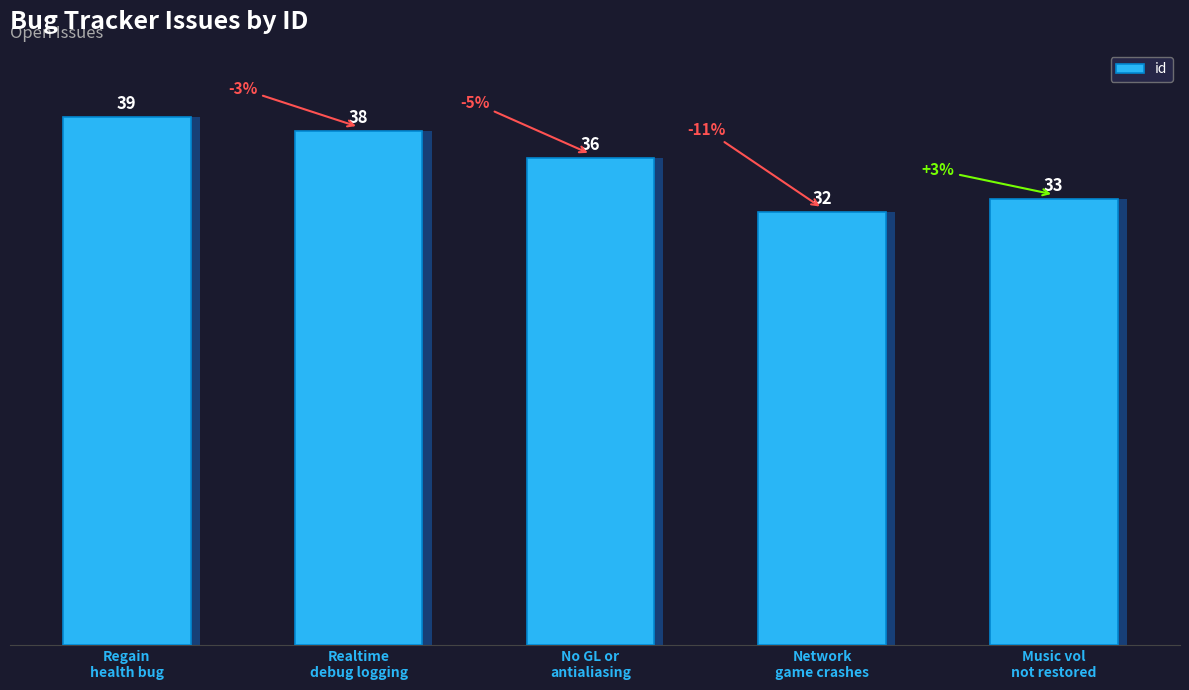

What is the sum of all values?

178